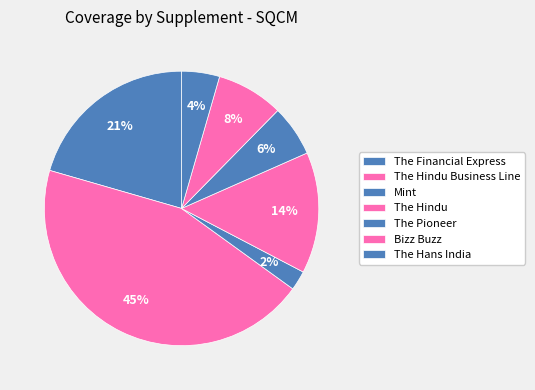

Is there any slice that represents more than half of the pie?

No